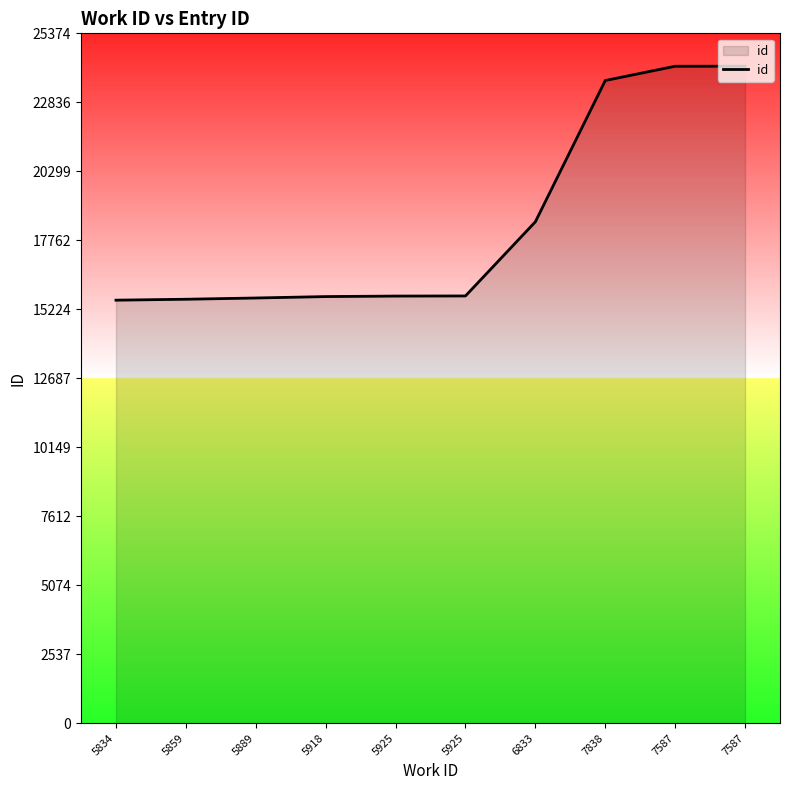

True or false: the data shows 13032 at 7587.

False